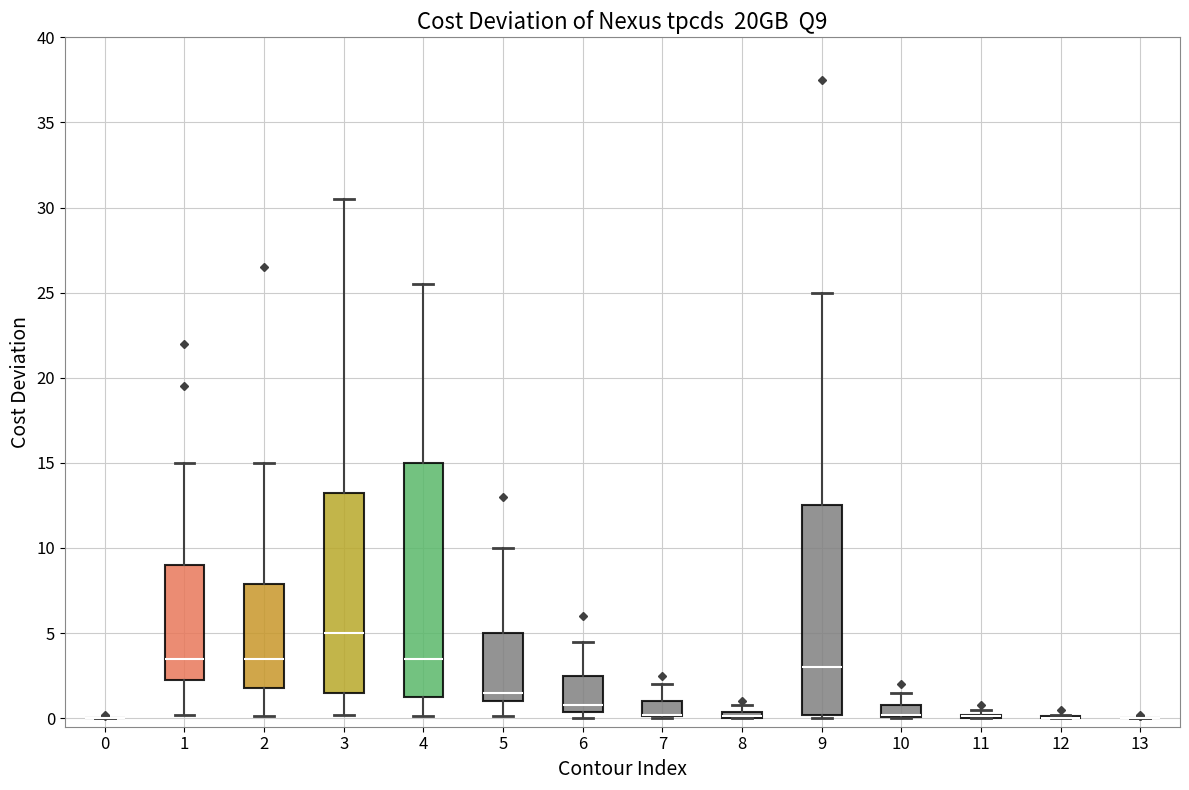

Which box is the tallest, from its lower edge to its upper edge?

4